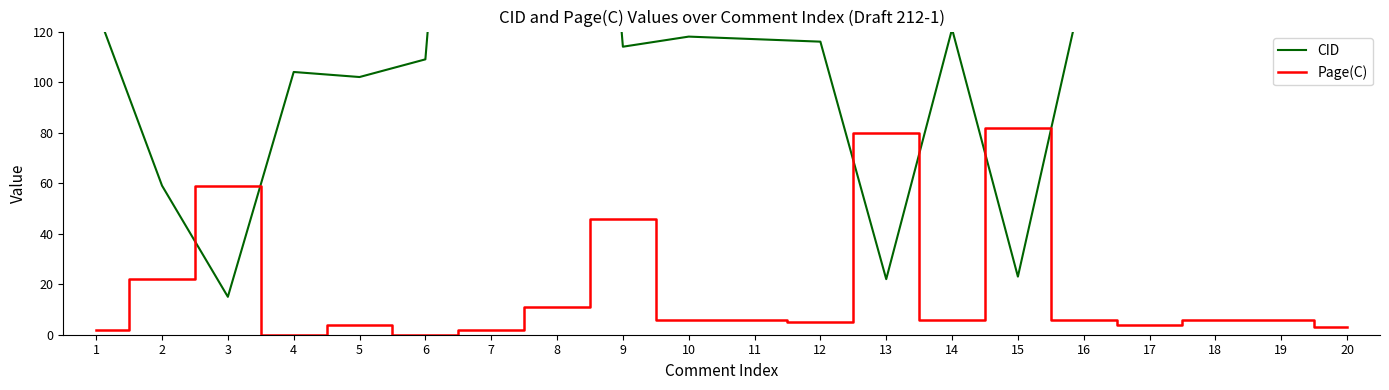

Which category has the highest value across all series?

8